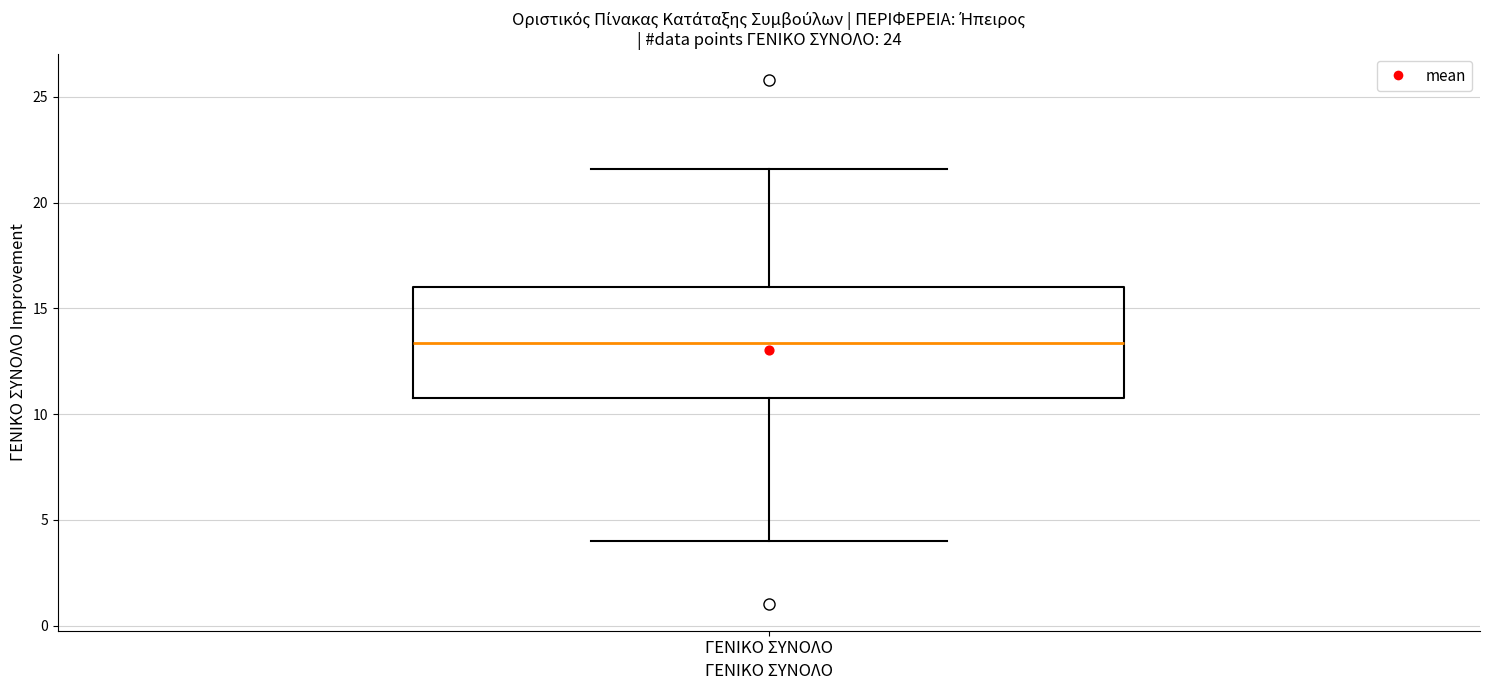

Transcribe this box plot: give where the median line is, the range the box spans, and where the two whiskers end, as read against the y-axis. The values are not printed on the chart, so give them approximately, as read against the axis.

median 13.5, box 11.0 to 16.0, whiskers 4.0 to 21.5